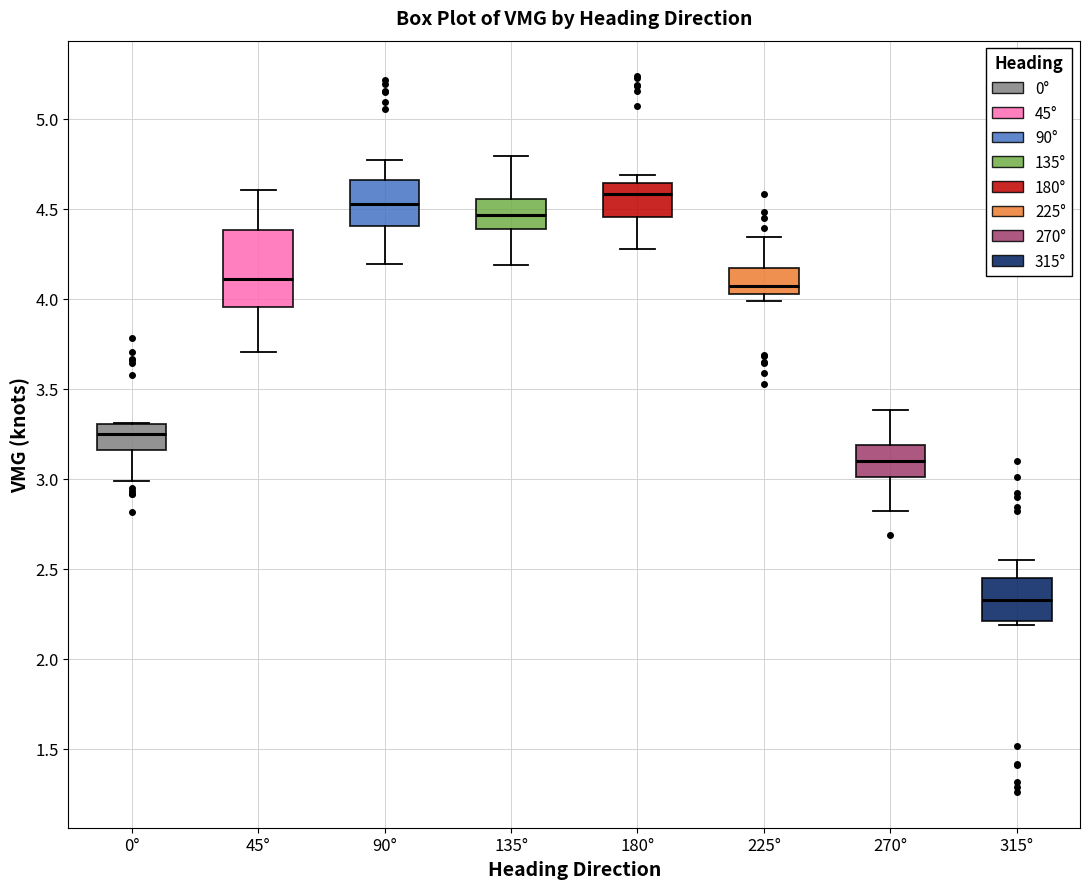

Where does the median line of the box for 90° sit on the y-axis? The values are not printed on the chart, so give them approximately, as read against the axis.

4.55